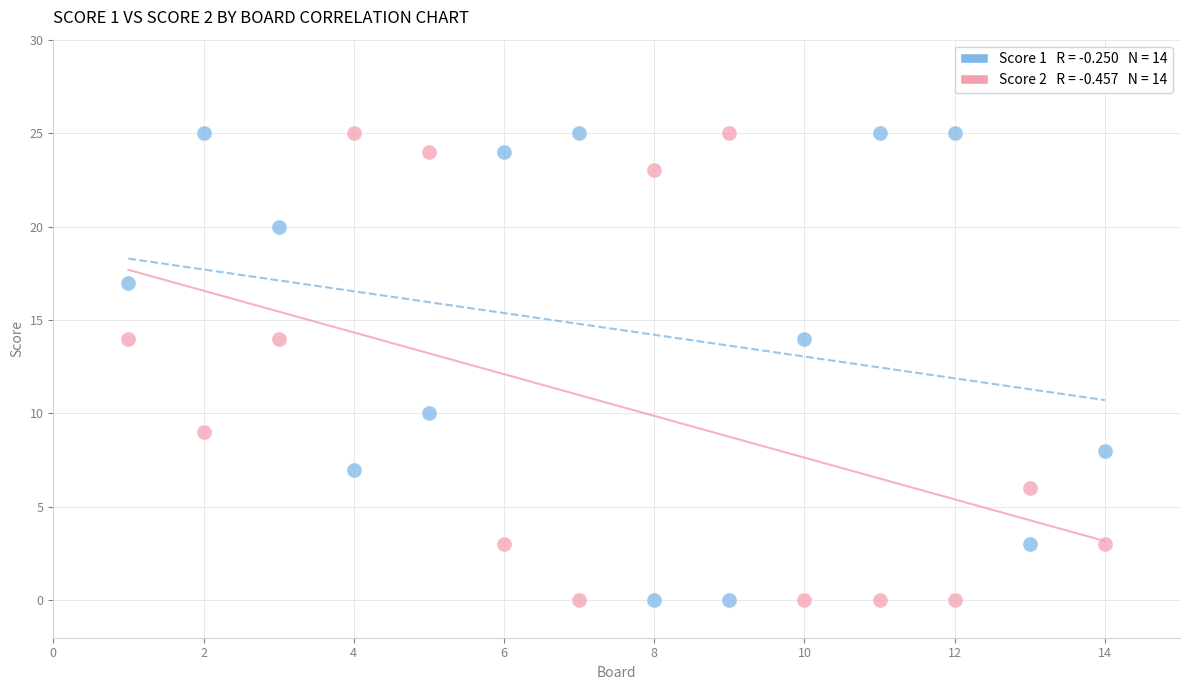

Across all data points, what is the range of Y values (max minus min)?

25